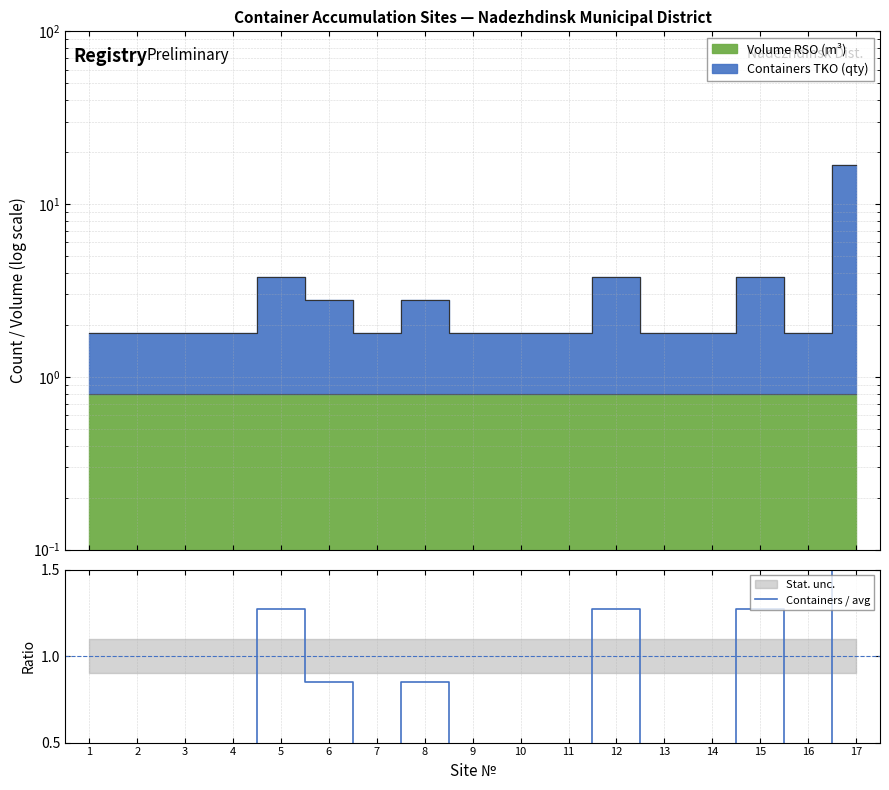

True or false: there are more than 2 points higher than both neighbors.

True